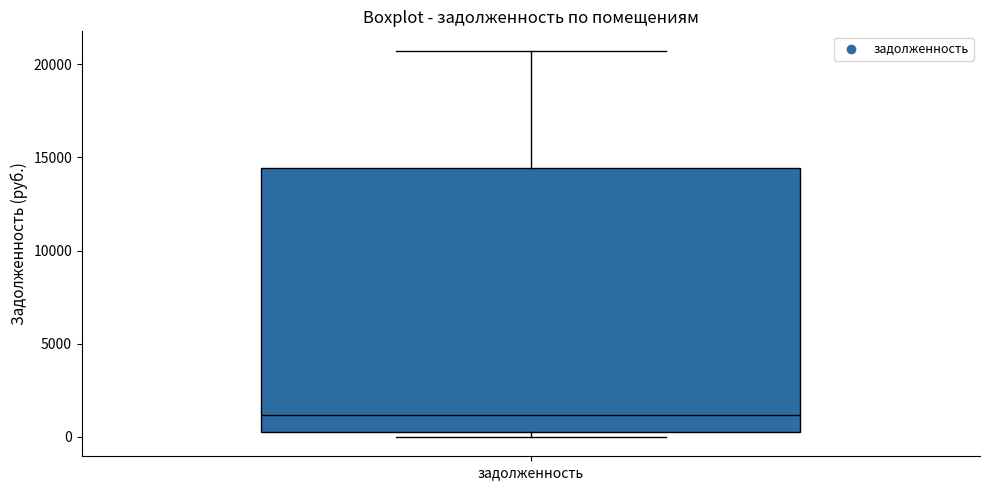

Transcribe this box plot: give where the median line is, the range the box spans, and where the two whiskers end, as read against the y-axis. The values are not printed on the chart, so give them approximately, as read against the axis.

median 1000, box 500 to 14500, whiskers 0 to 20500